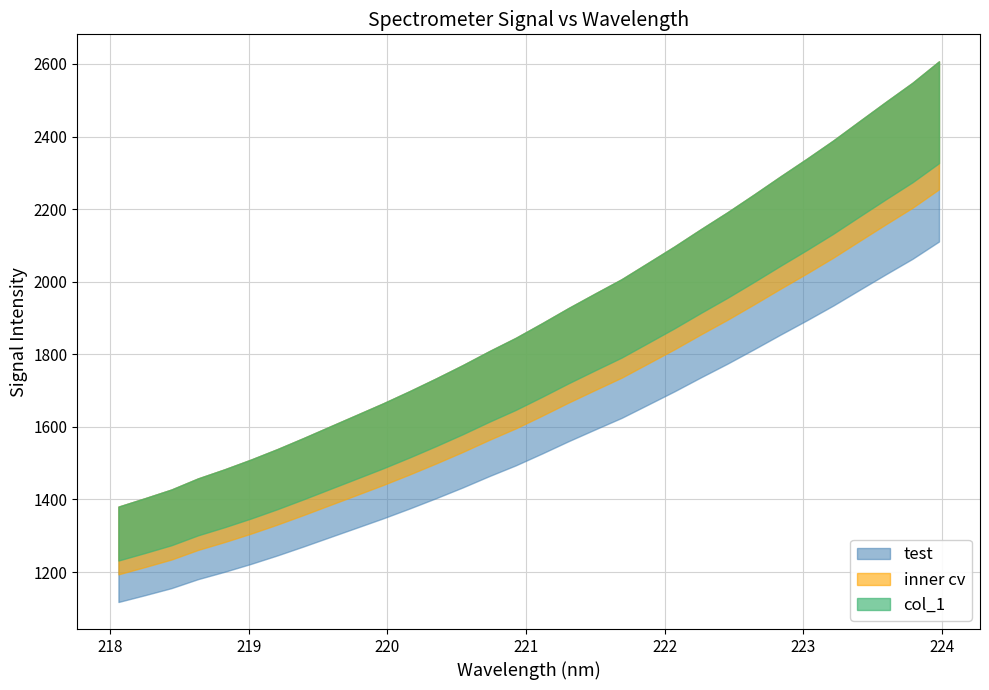

What is the label of the 24th point from the left?

222.4538